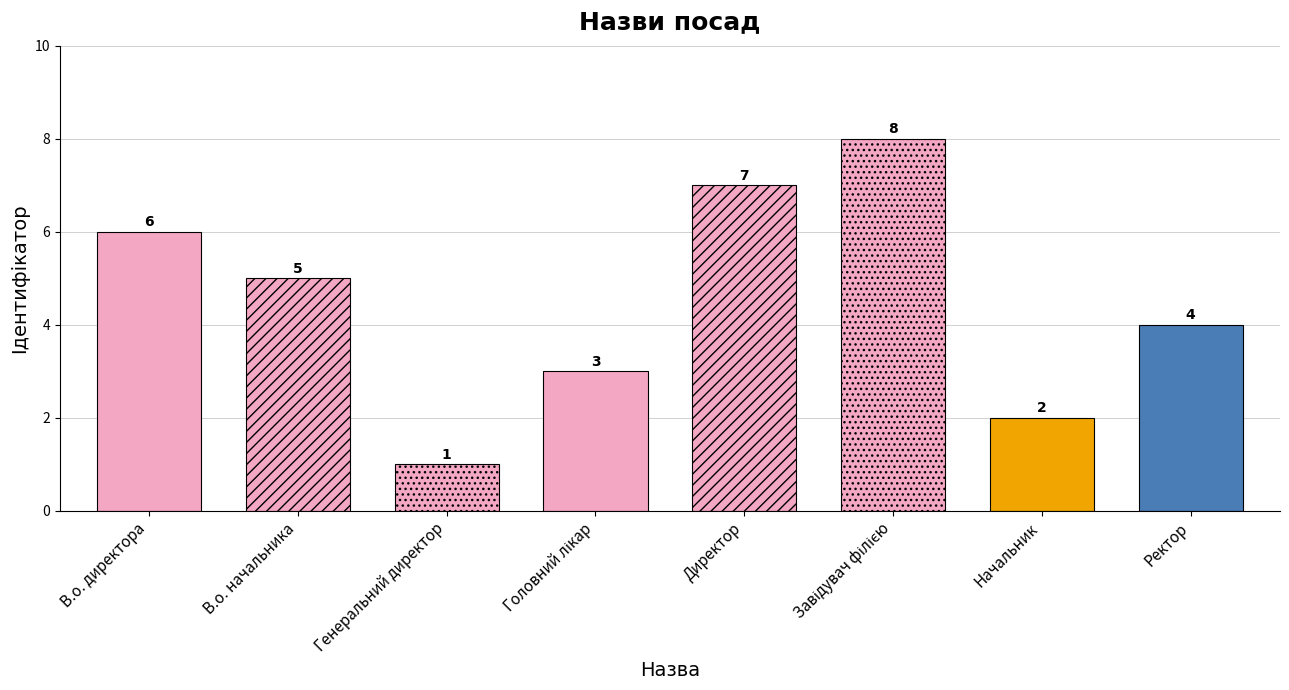

What is the label of the 8th bar from the right?

В.о. директора